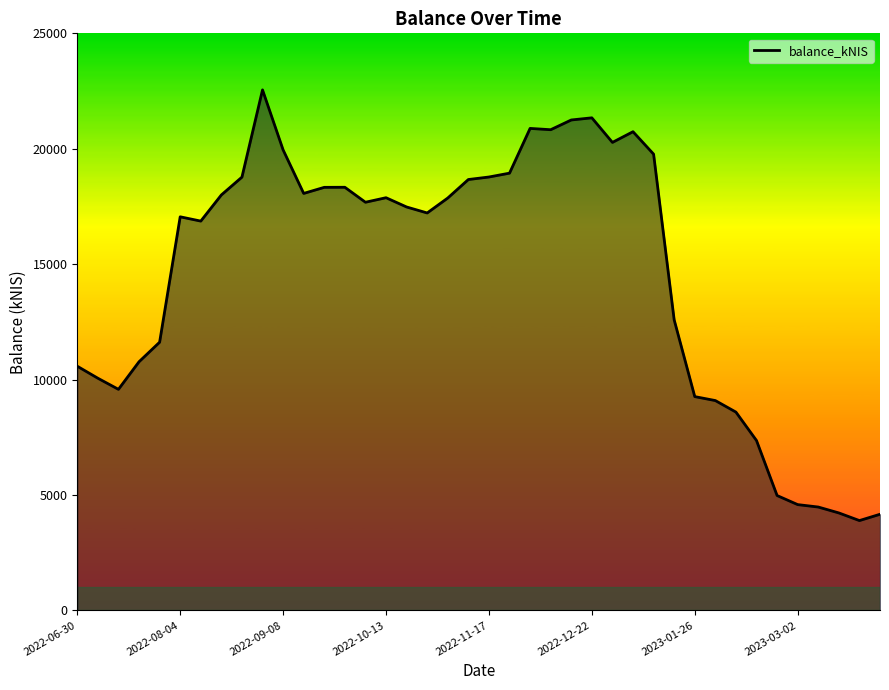

What is the greatest value displayed?

22549.7